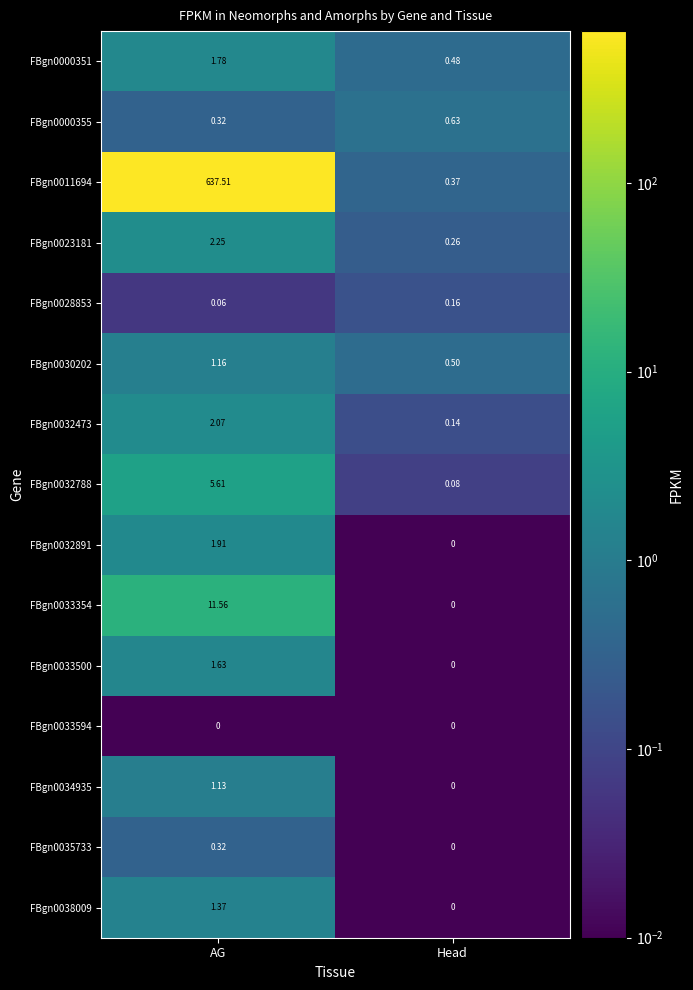

How many values in the FBgn0033354 series exceed 11?

1